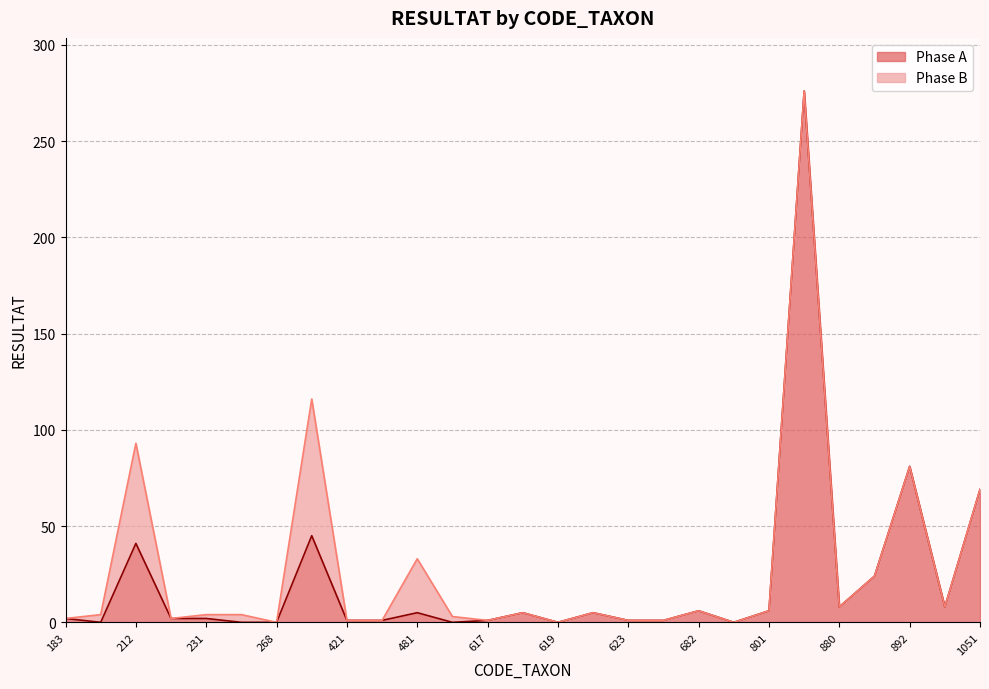

Is it true that the value at 650 is 1?

True